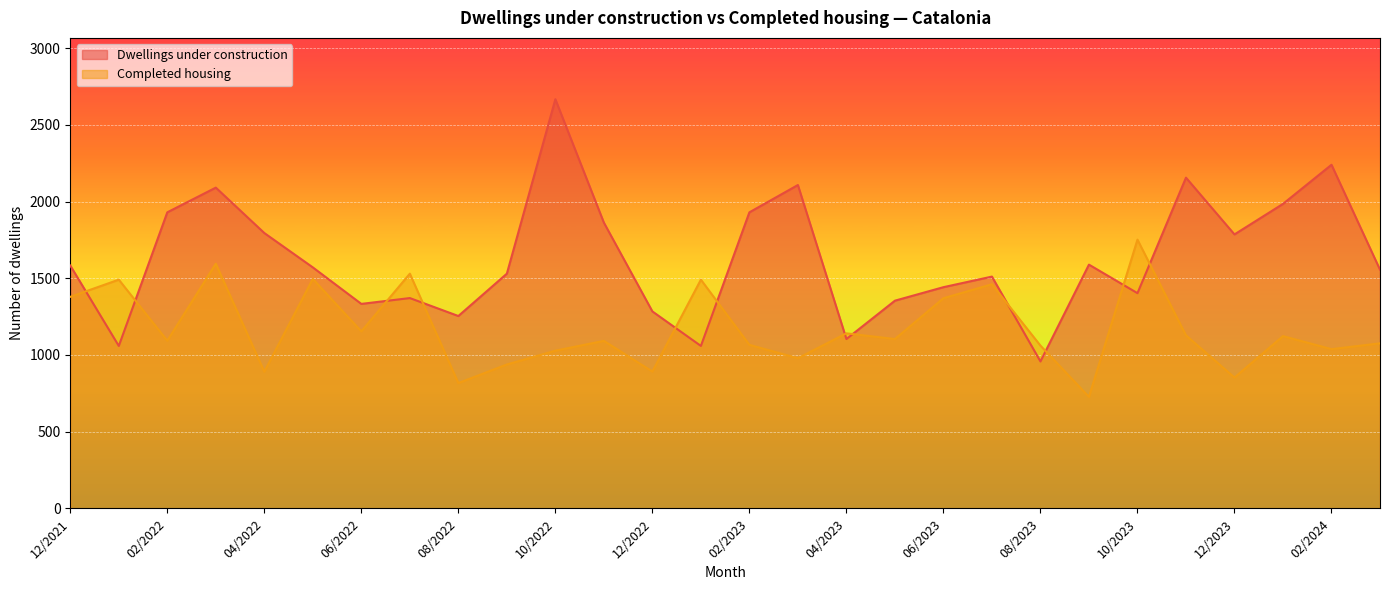

List the series in order of their overall mean, highest first.

Dwellings under construction, Completed housing